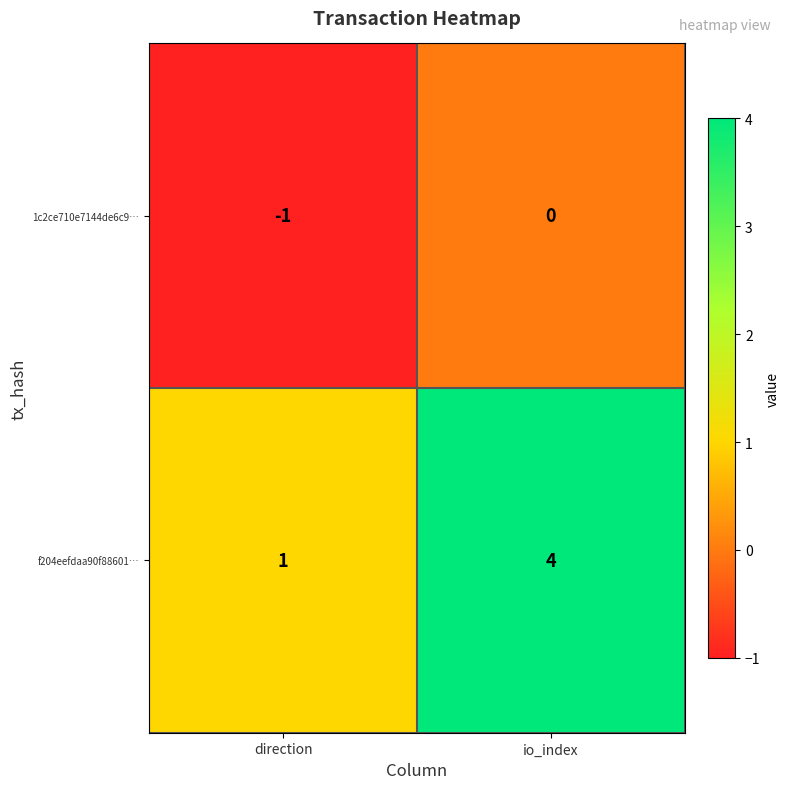

Reading right to left, extract all data points from this chart.

1c2ce710e7144de6c9…: 0	-1
f204eefdaa90f88601…: 4	1